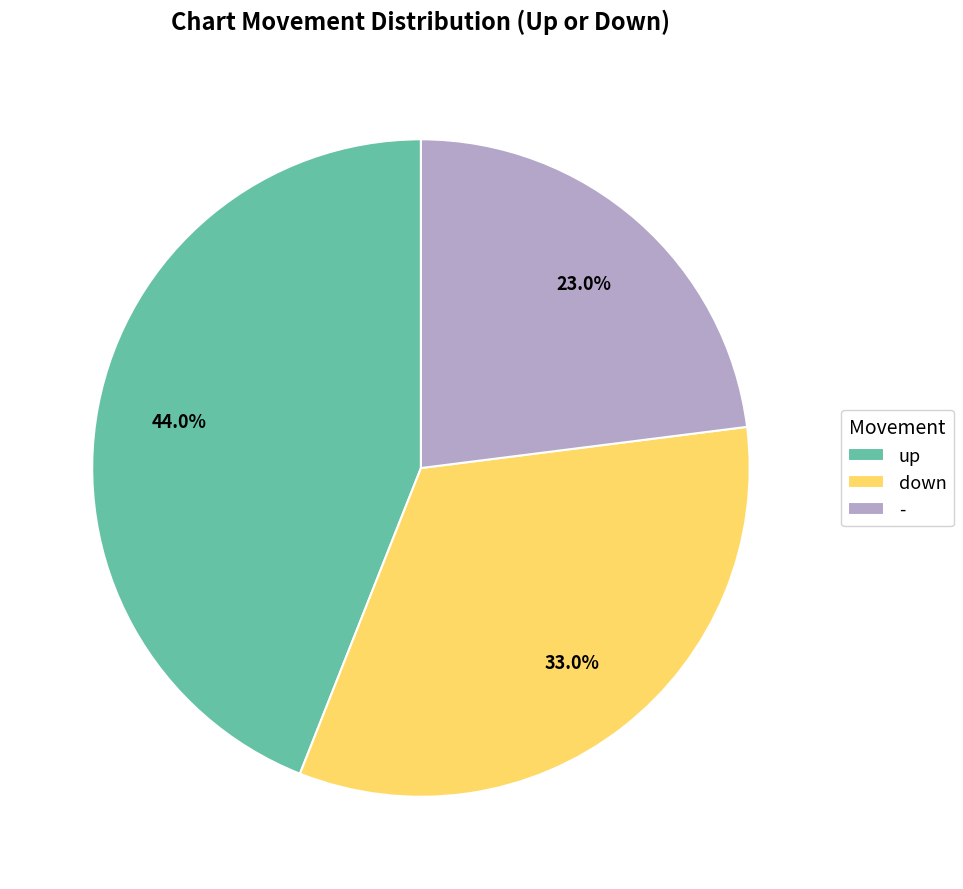

To the nearest percent, what portion does up represent?

44%